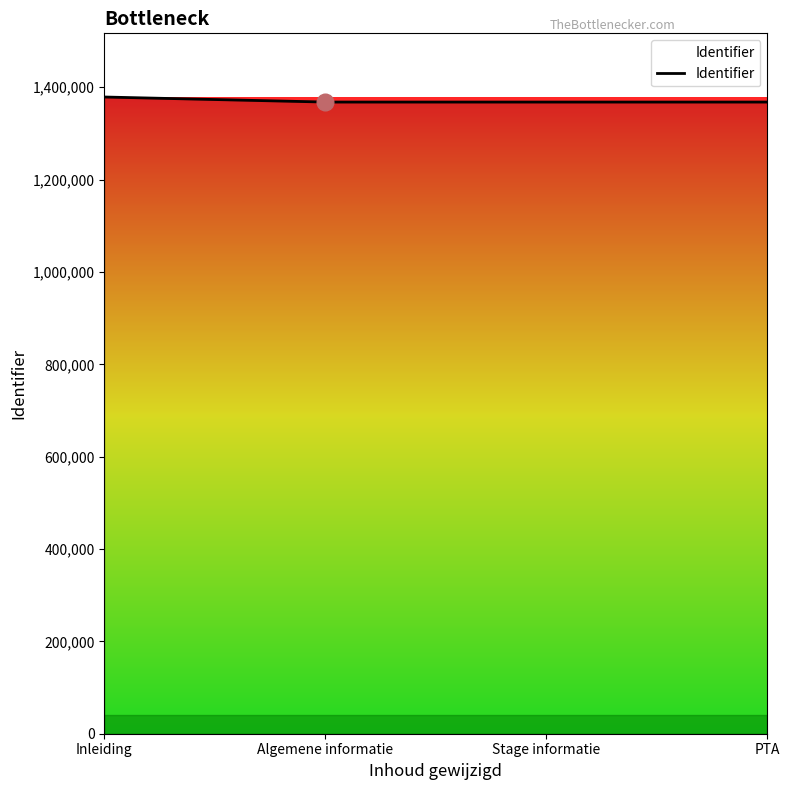

Count the number of data series in this chart.

1